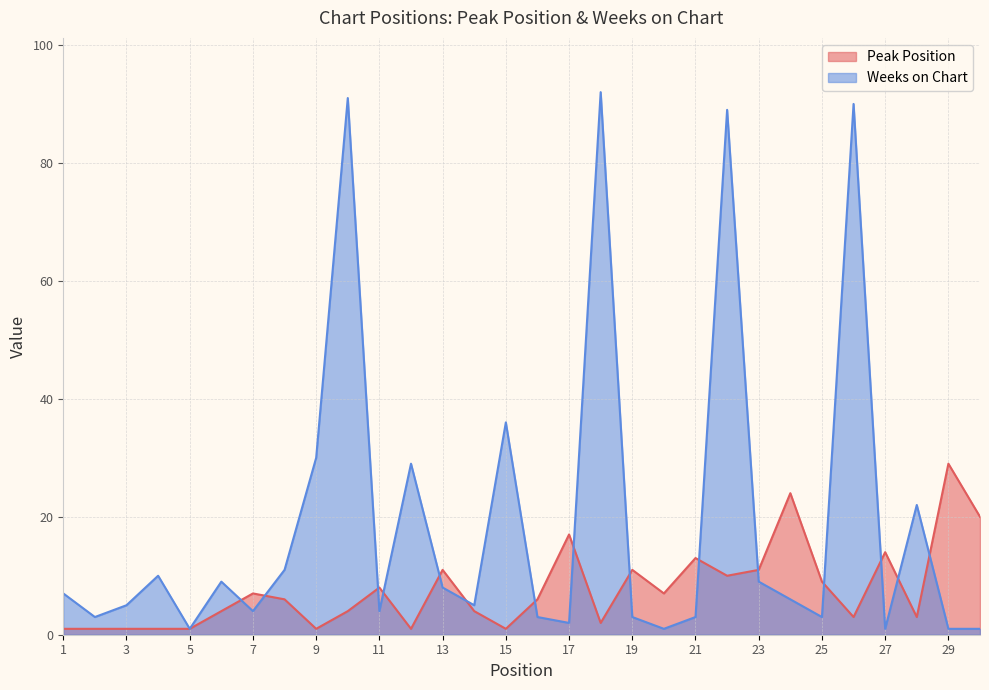

What are all the series names shown in the legend?

Peak Position, Weeks on Chart